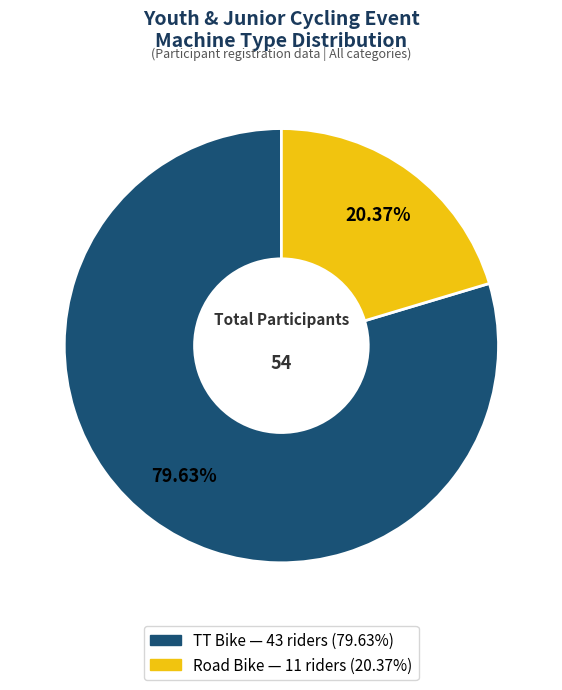

To the nearest percent, what is the average slice percentage?

50%